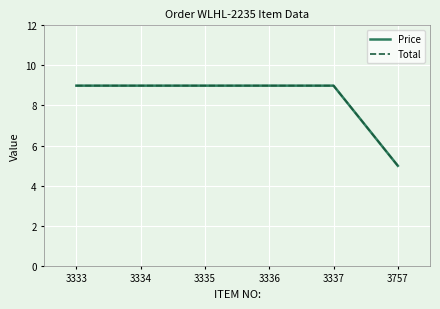

Is this an area chart (filled region under the line)?

No